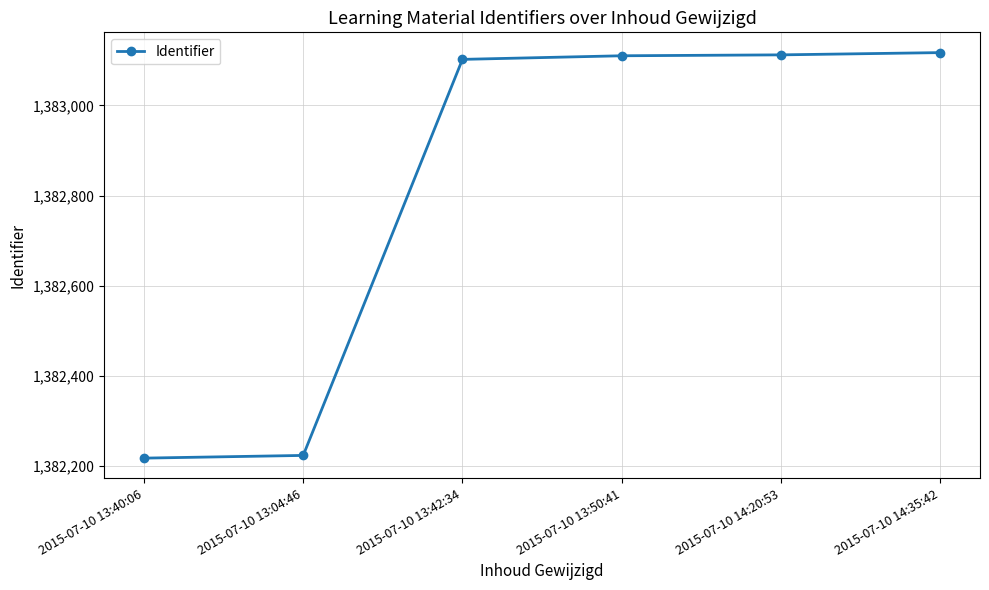

What is the difference between the maximum and minimum values?

899